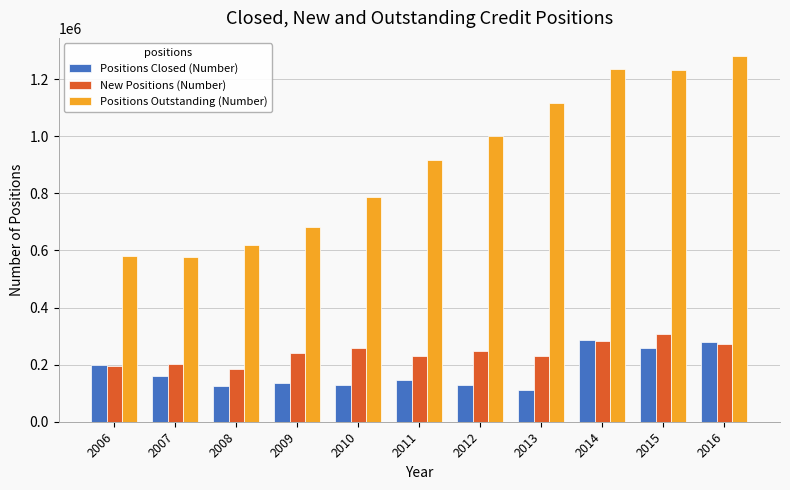

What are all the series names shown in the legend?

Positions Closed (Number), New Positions (Number), Positions Outstanding (Number)